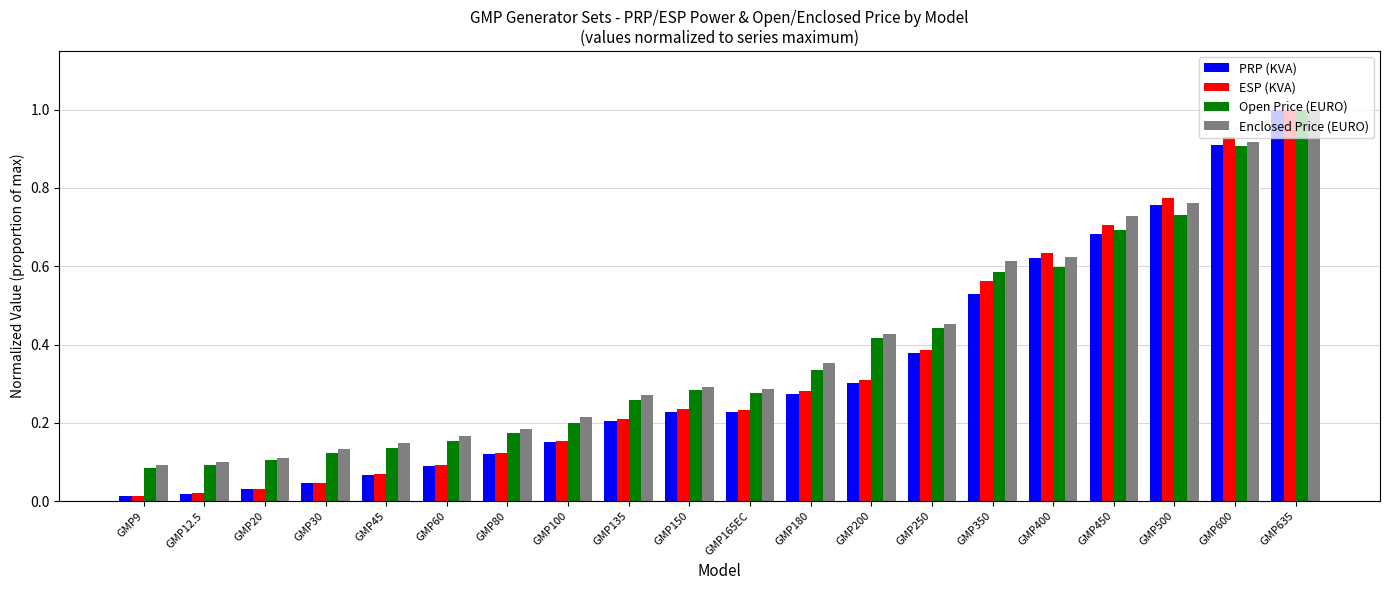

At which category is the sum across all series the highest?

GMP635